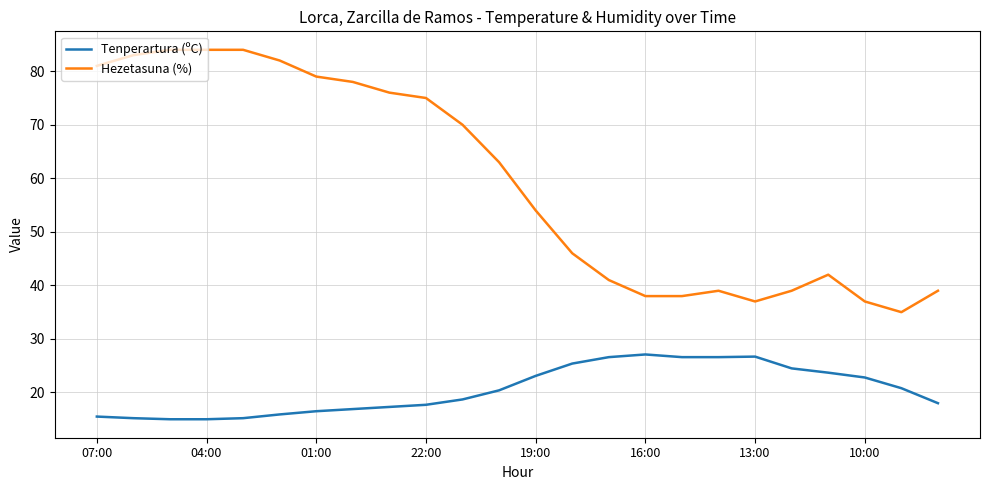

List the series in order of their overall mean, lowest first.

Tenperartura (ºC), Hezetasuna (%)